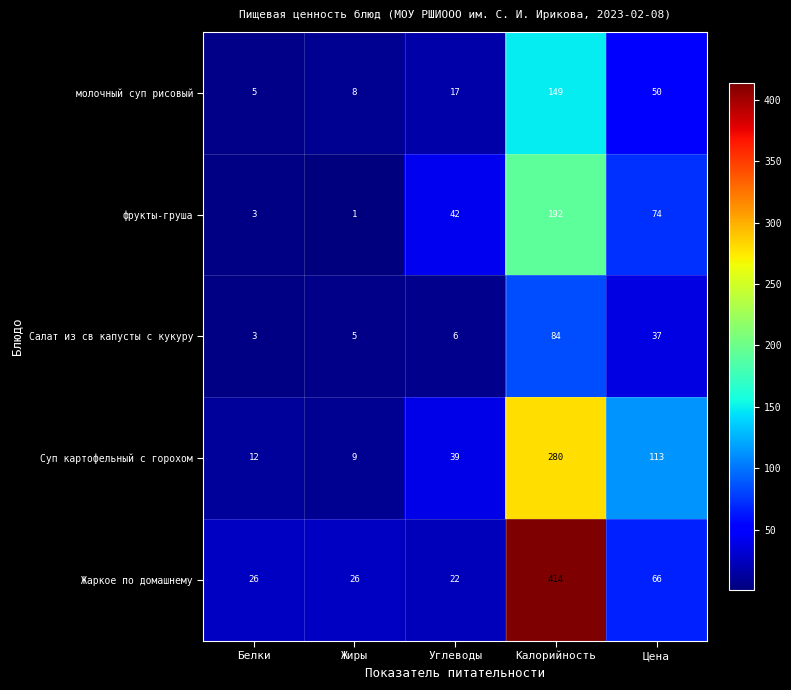

At which label does молочный суп рисовый reach its minimum?

Белки